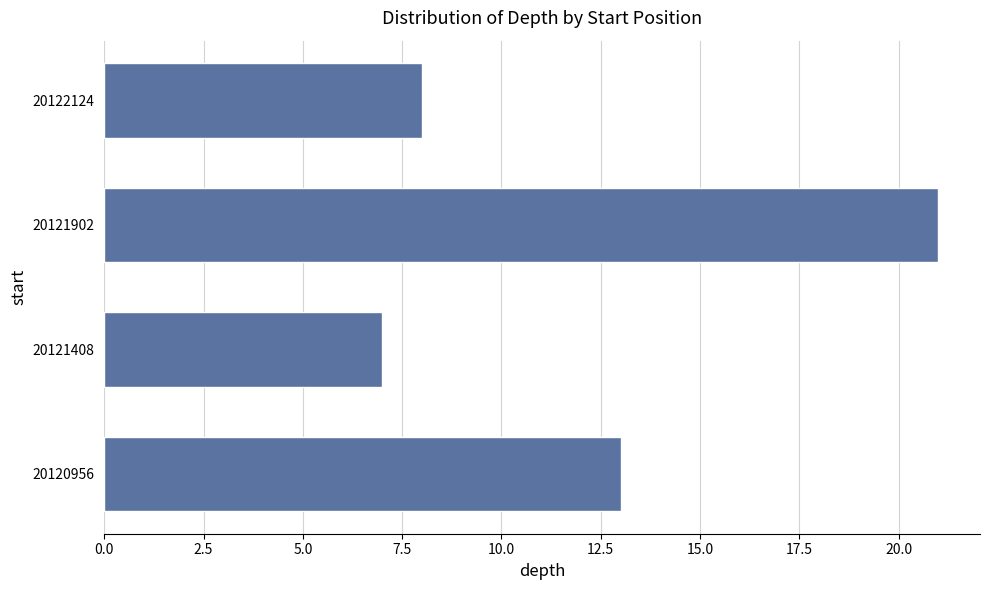

Reading top to bottom, list all the values displayed in this chart.

20122124=8	20121902=21	20121408=7	20120956=13